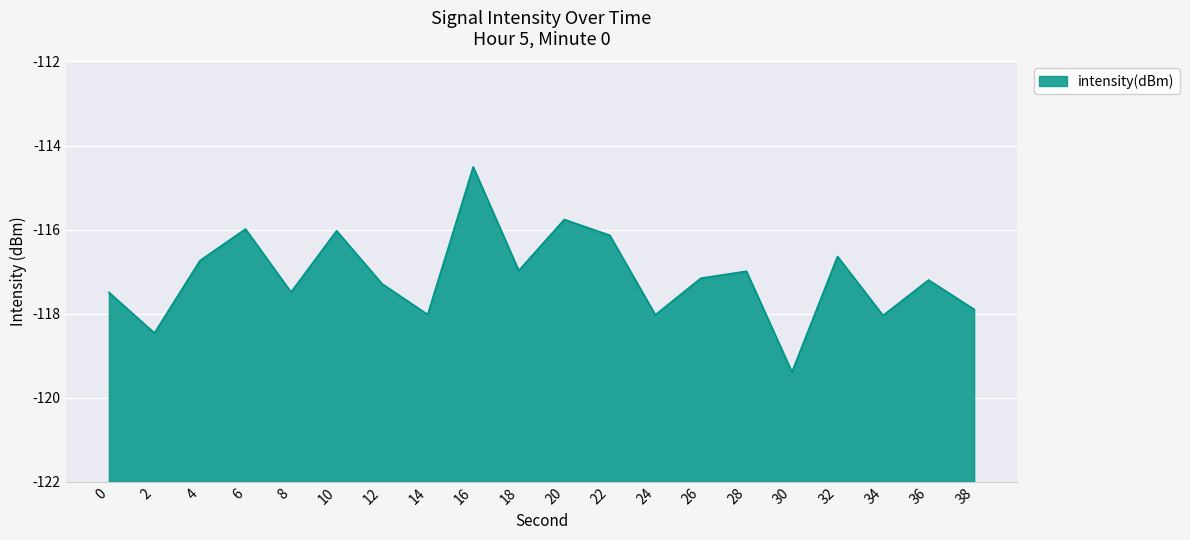

Rank the categories by value from highest to lowest.

16, 20, 6, 10, 22, 32, 4, 18, 28, 26, 36, 12, 8, 0, 38, 14, 24, 34, 2, 30